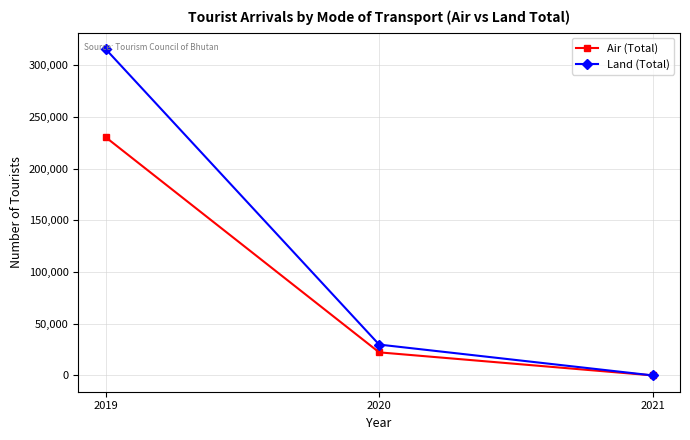

Does the chart have visible grid lines?

Yes